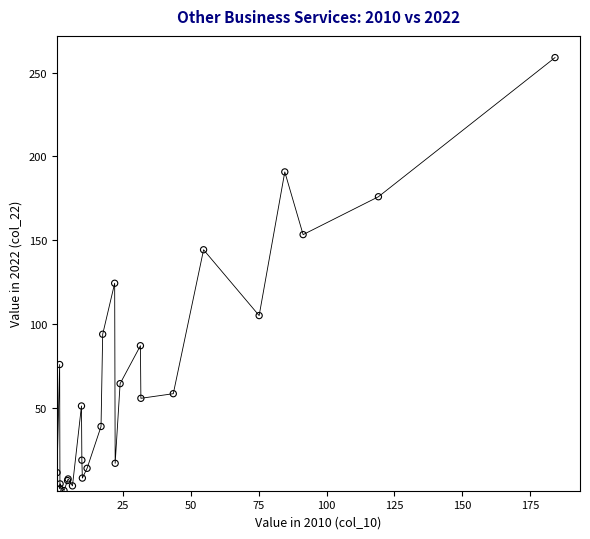

What Y value in the scatter plot is closest to 129?

124.4